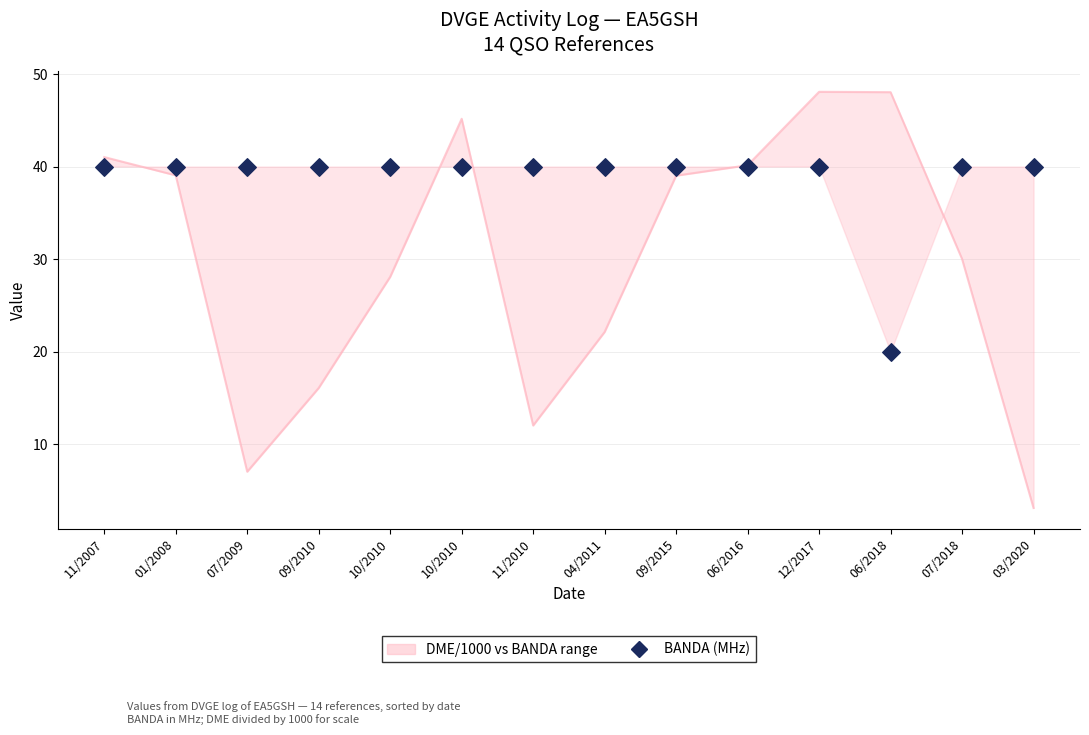

Which series contains the highest Y value?

DME / 1000